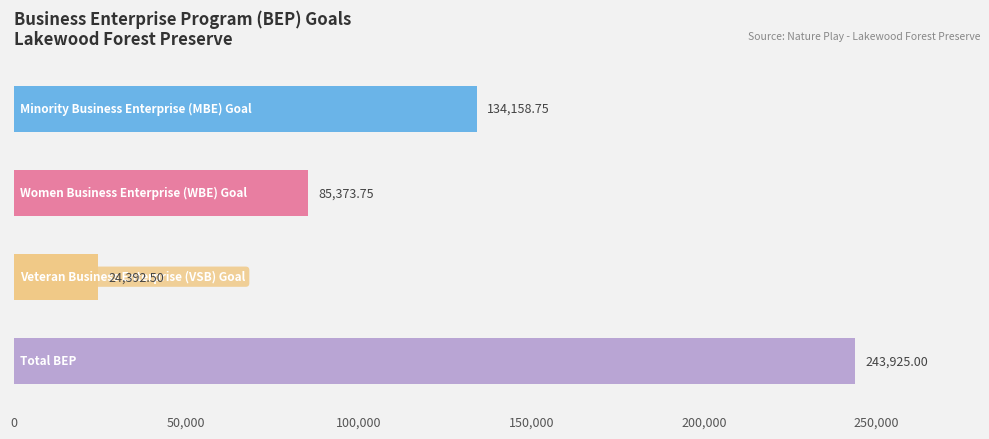

What is the average value?

121962.5